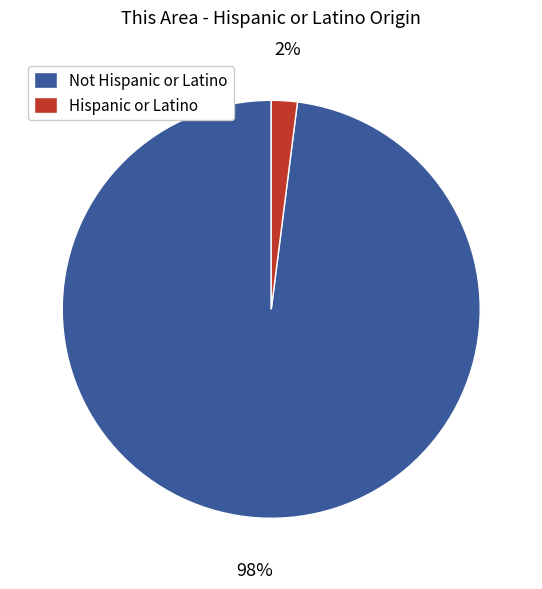

Rank the categories by value from lowest to highest.

Hispanic or Latino, Not Hispanic or Latino